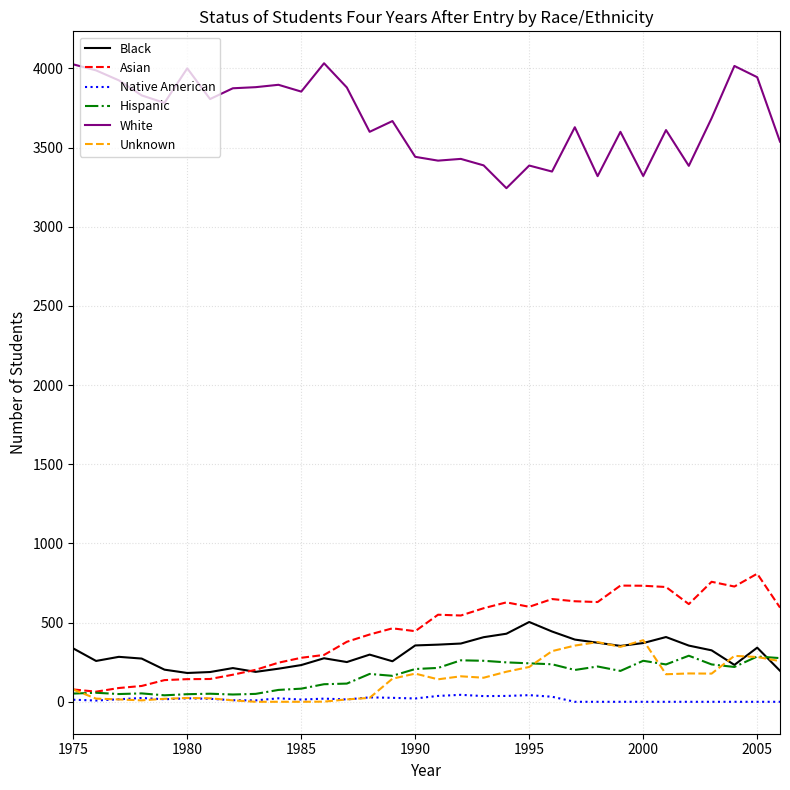

Which series has the largest total across all categories?

White